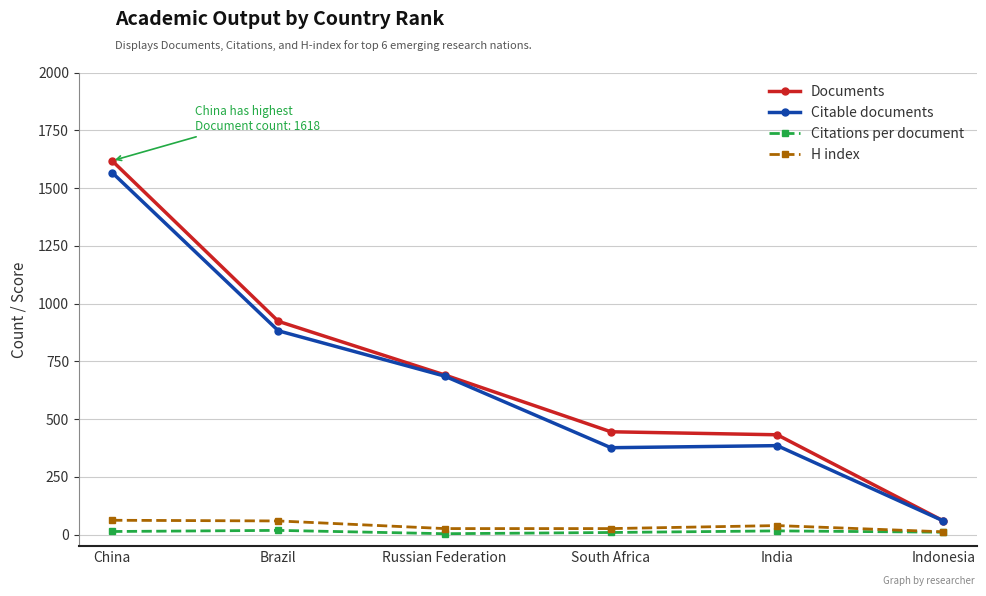

How many distinct data groups are displayed?

4